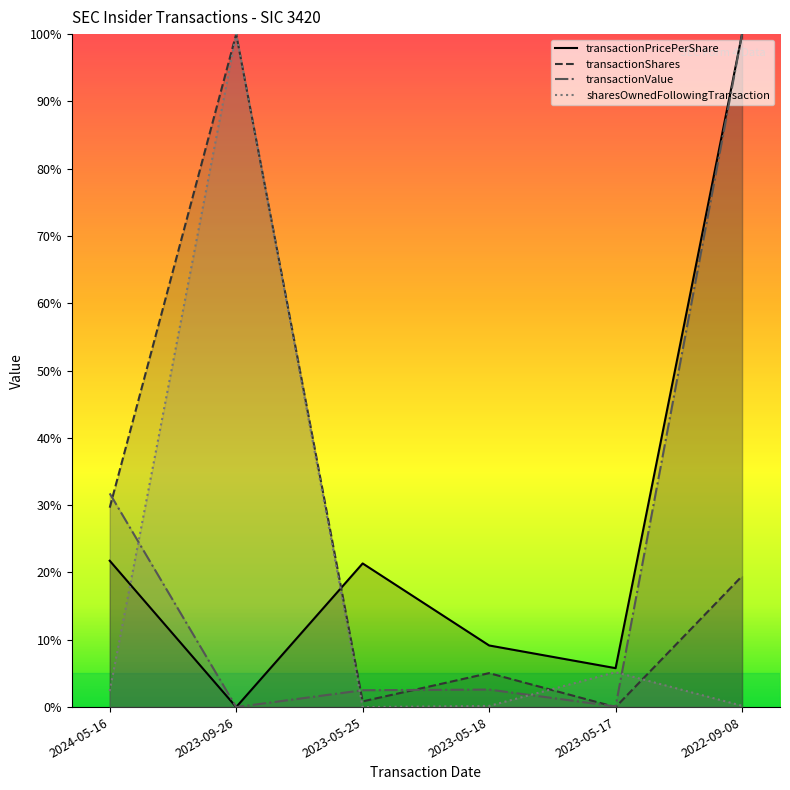

Rank the series at 2023-05-25 from lowest to highest value.

sharesOwnedFollowingTransaction, transactionShares, transactionValue, transactionPricePerShare